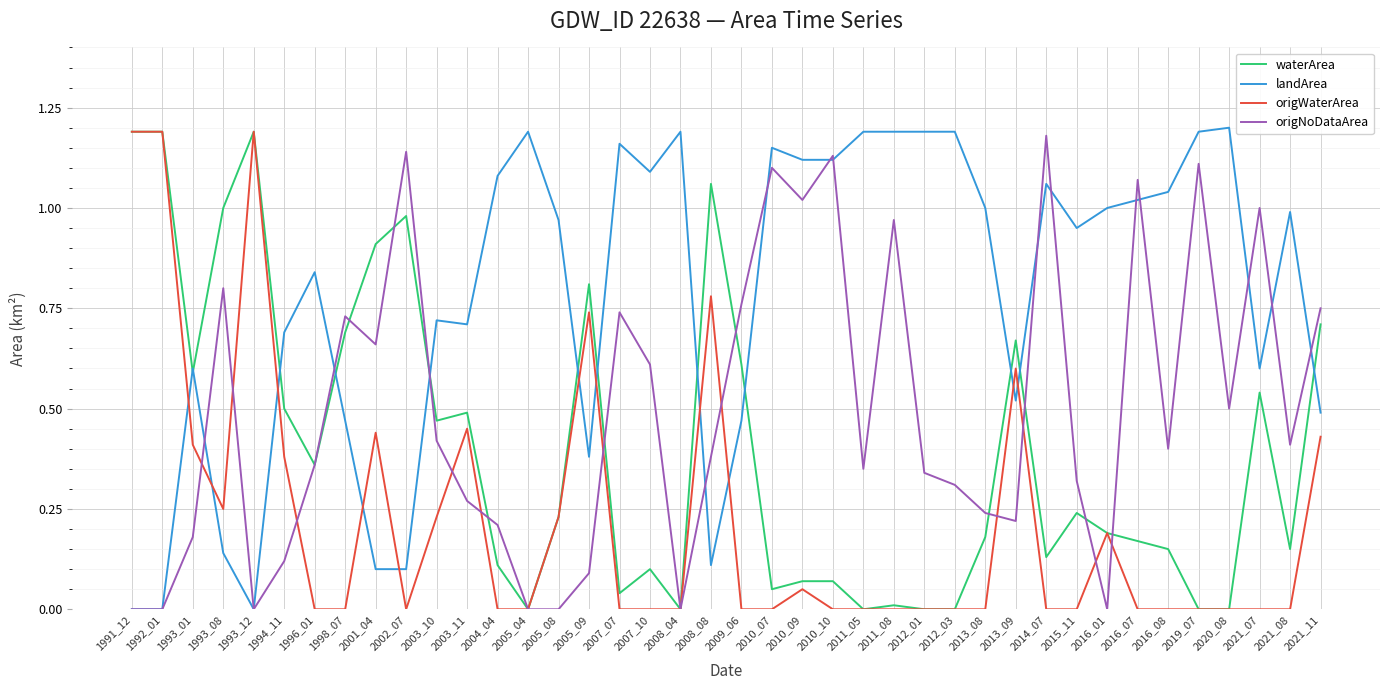

Between which two adjacent categories do origWaterArea and landArea first intersect?

1992_01 and 1993_01